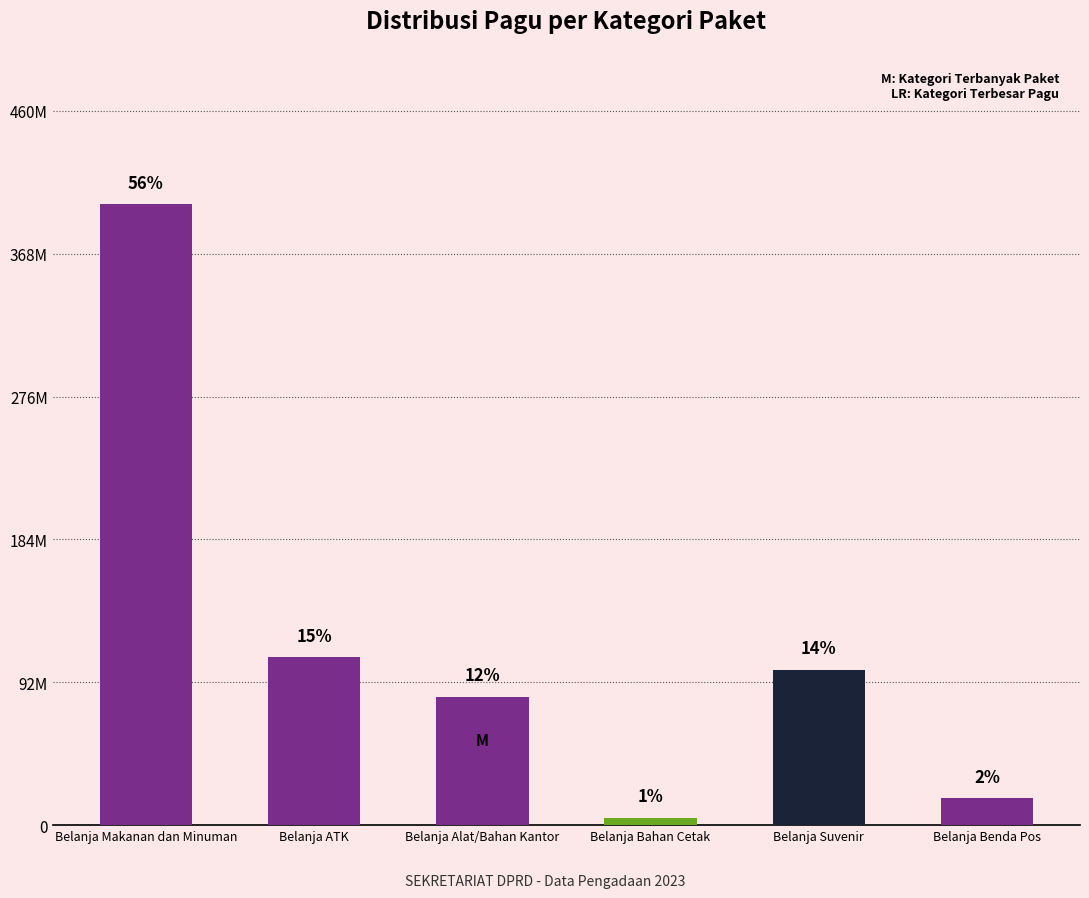

Rank the categories by value from highest to lowest.

Belanja Makanan dan Minuman, Belanja ATK, Belanja Suvenir, Belanja Alat/Bahan Kantor, Belanja Benda Pos, Belanja Bahan Cetak